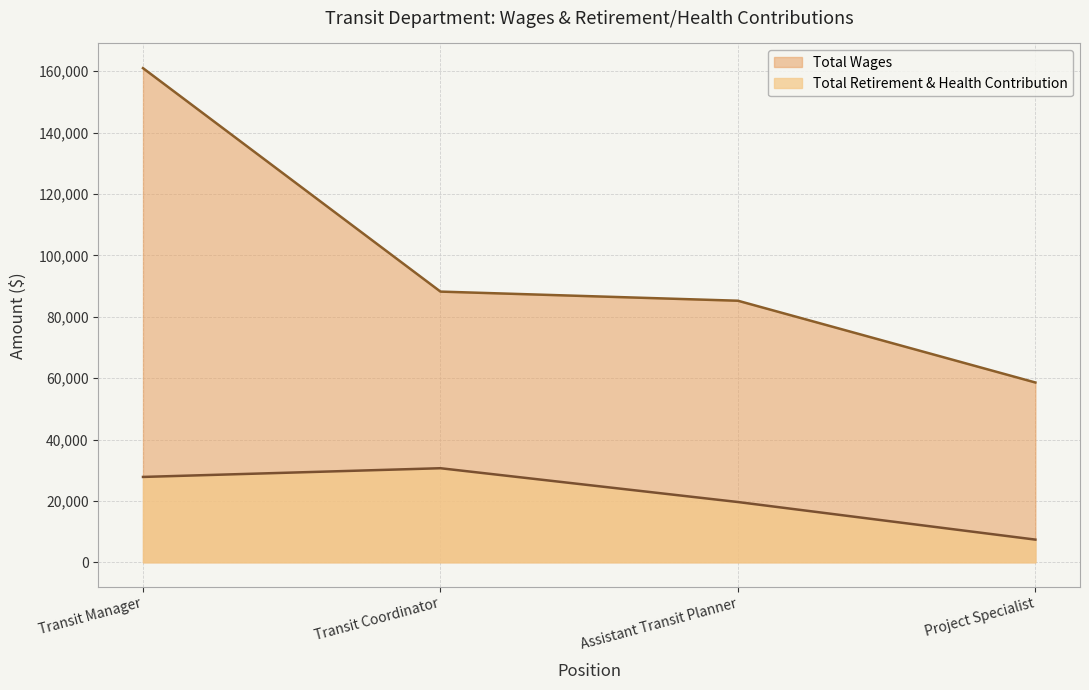

Reading right to left, list all the values displayed in this chart.

Total Wages: 58574	85215	88191	160994
Total Retirement & Health Contribution: 7382	19627	30641	27802